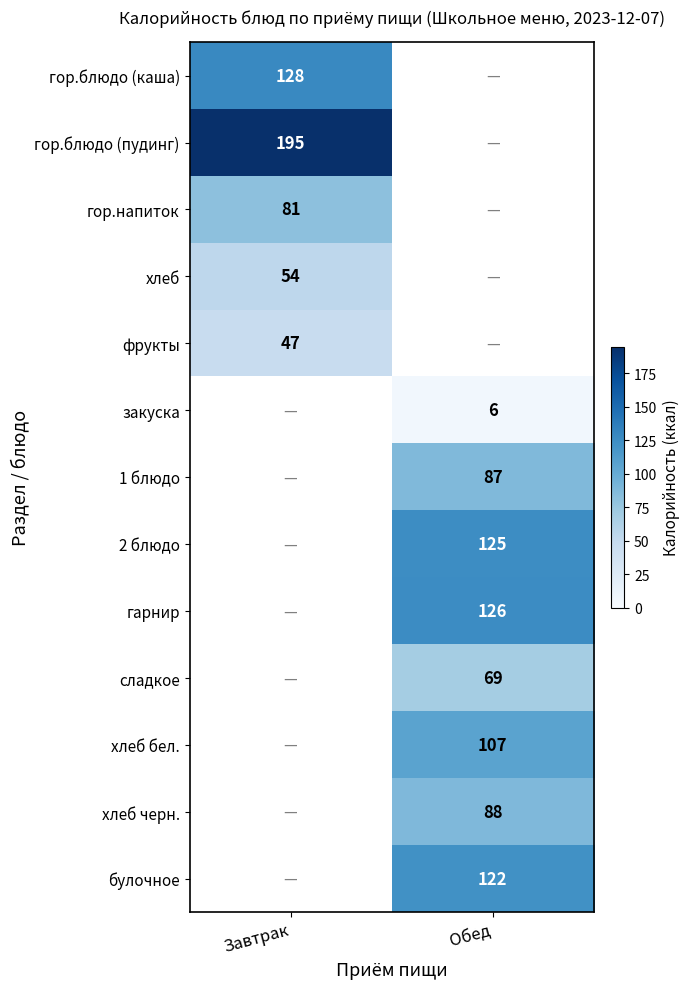

Is it true that булочное equals 122 at Обед?

True